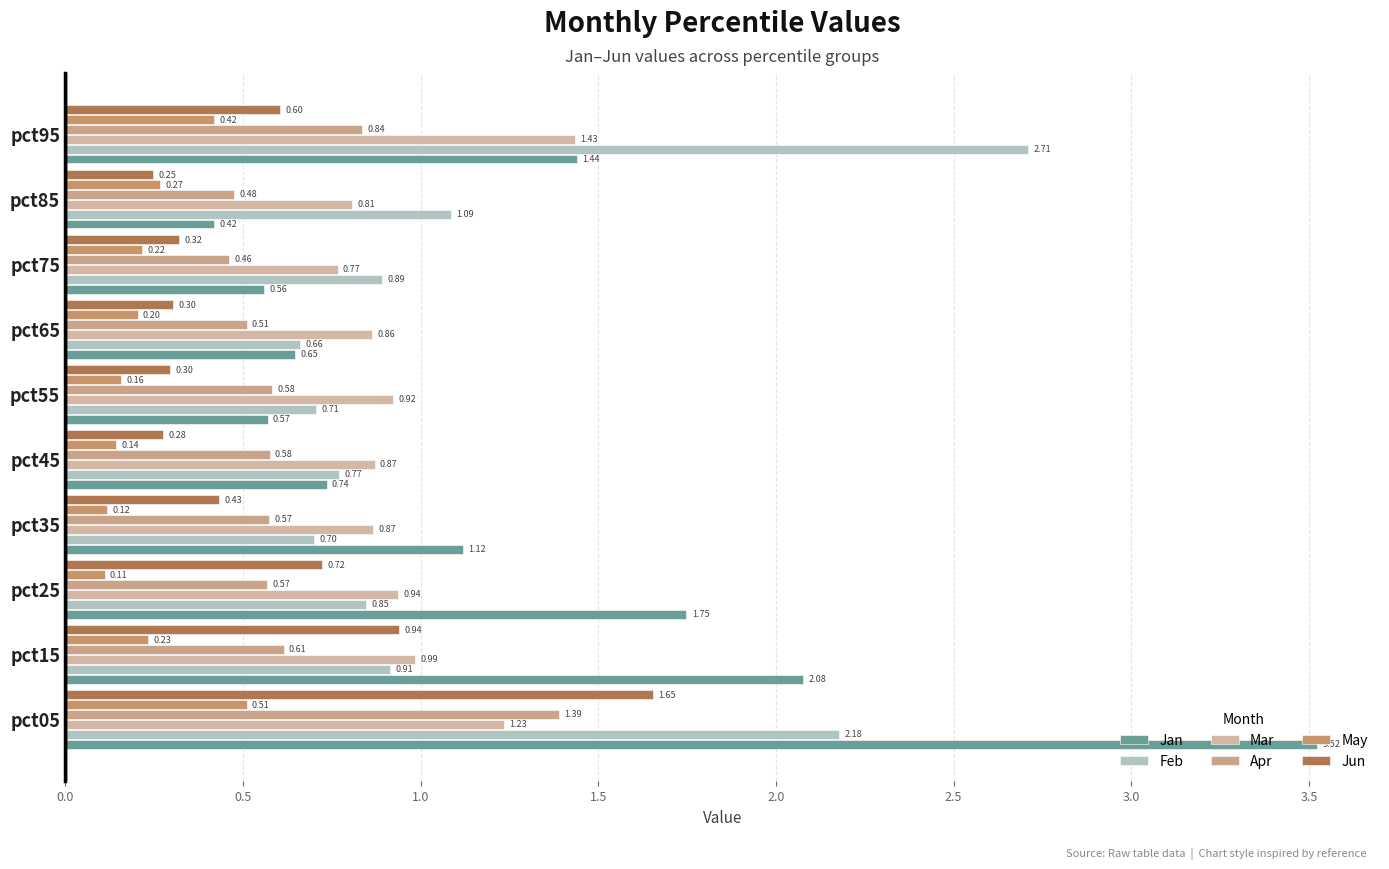

How many series are shown in this chart?

6